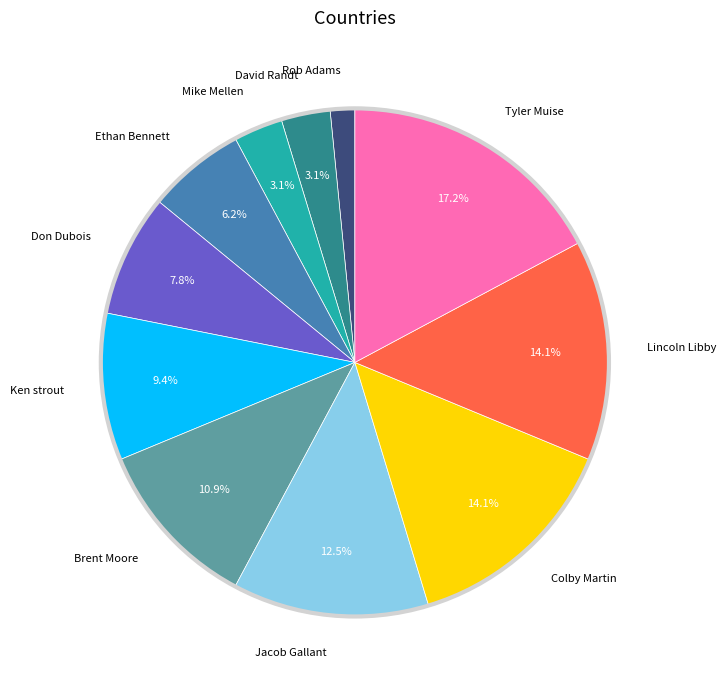

To the nearest percent, what is the difference between the largest and smallest slice percentages?

16%